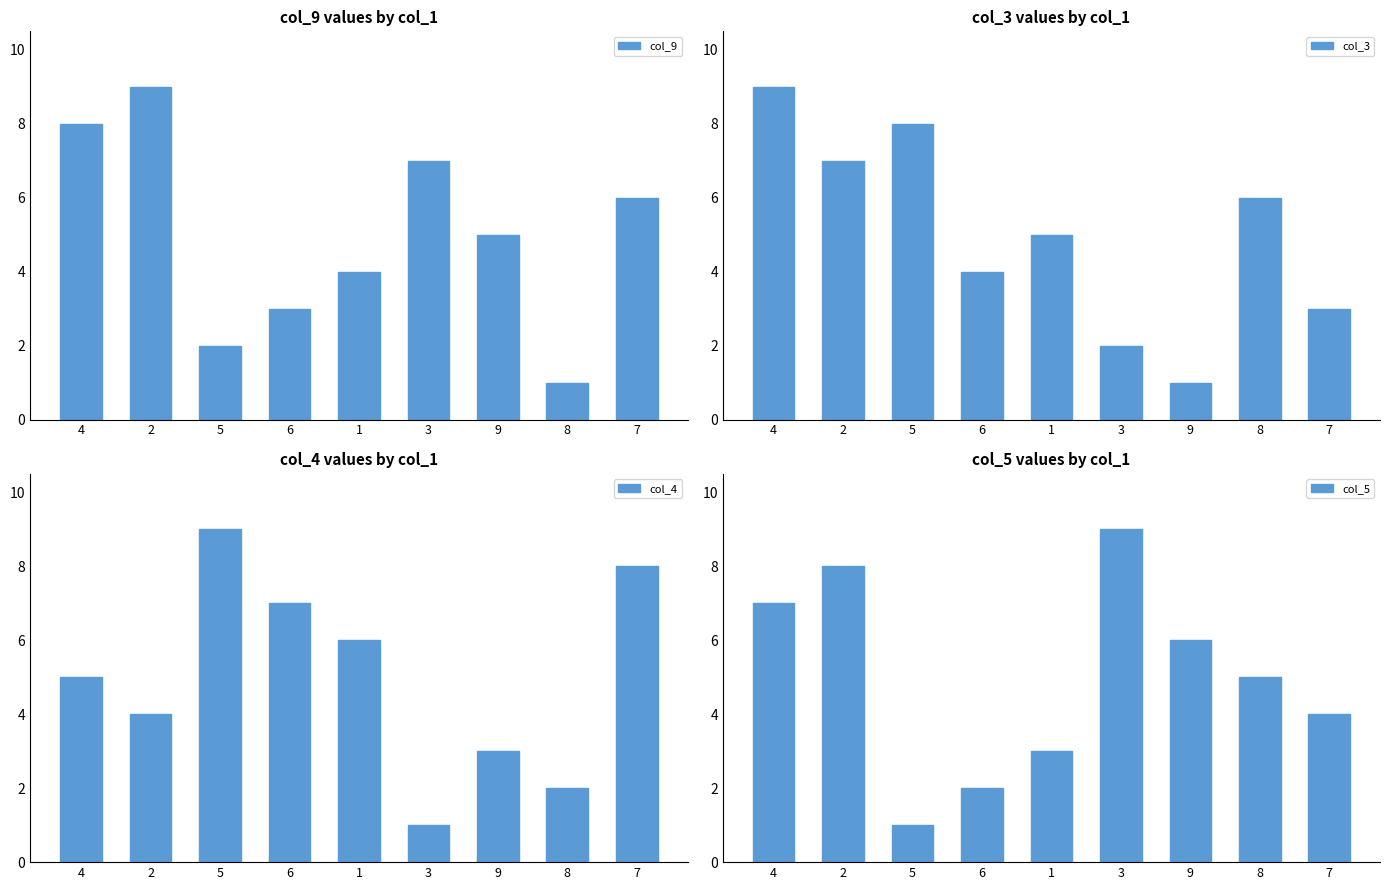

True or false: col_9 has a value of 2 at 5.

True